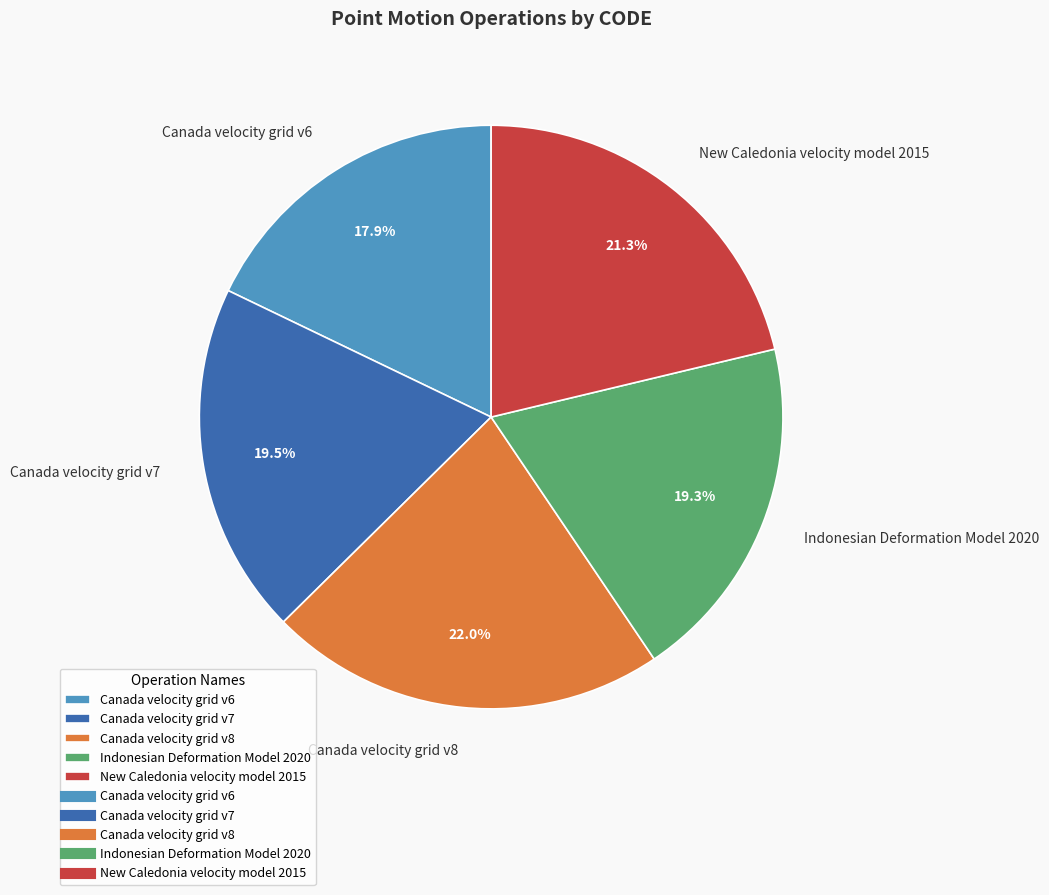

To the nearest percent, what is the average slice percentage?

20%